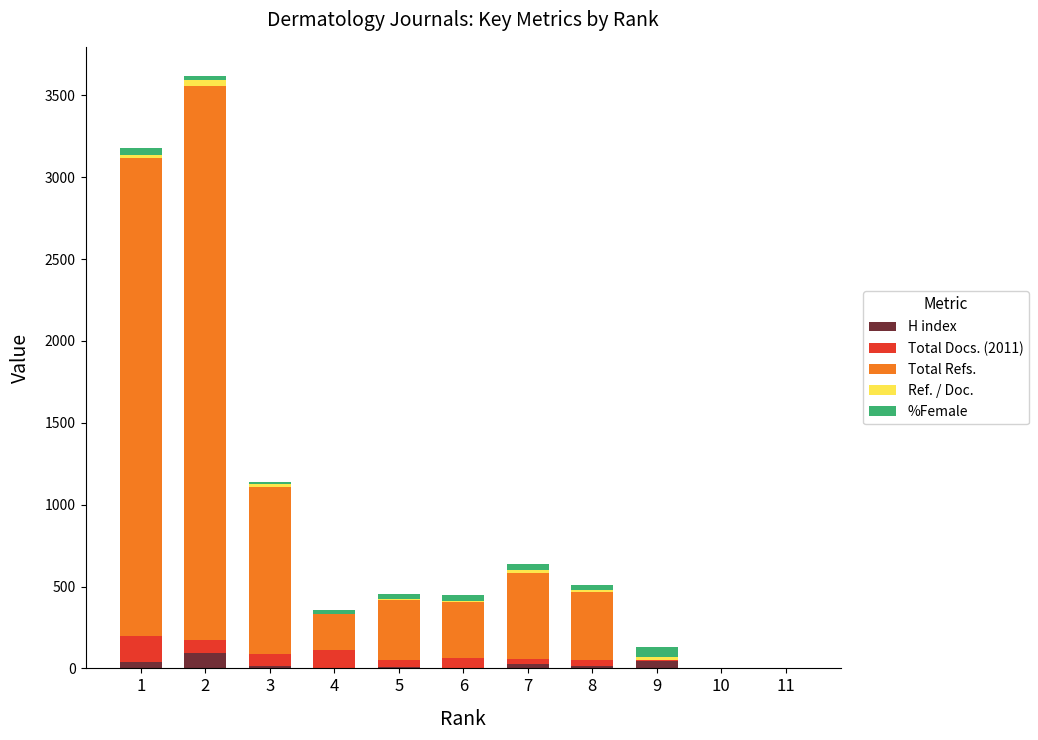

What is the highest value of the H index series?

92